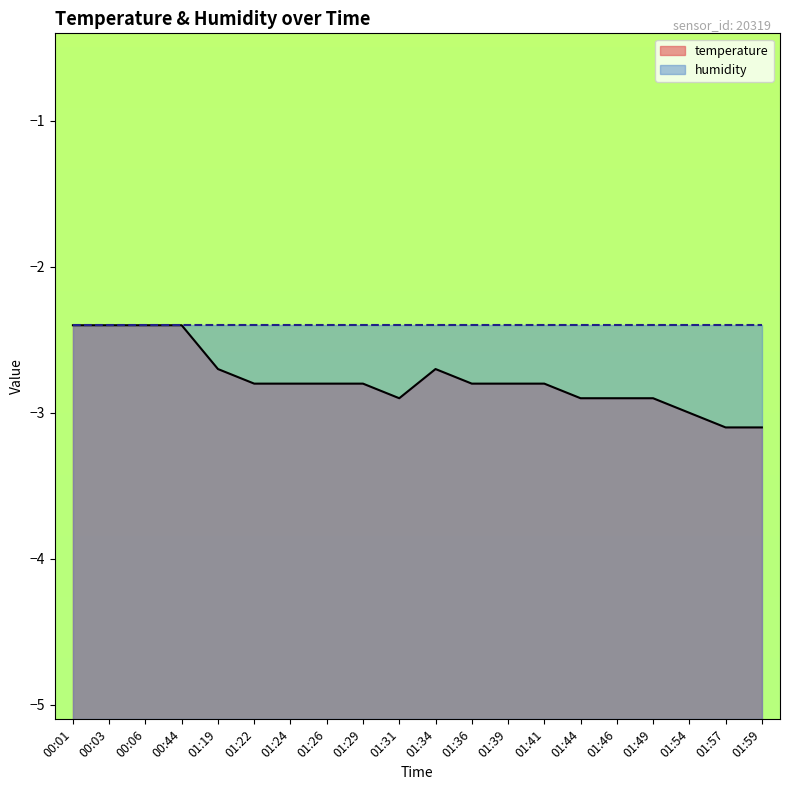

What is the label of the 20th point from the left?

01:59